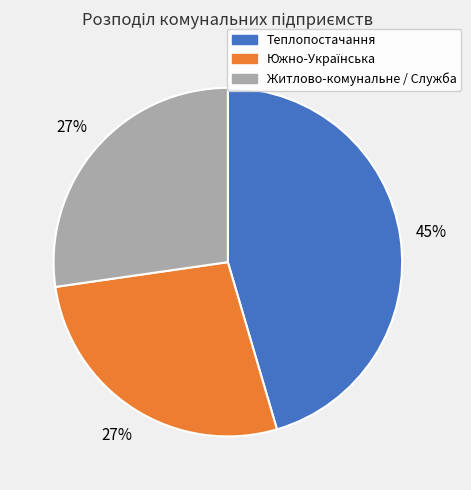

To the nearest percent, what is the average slice percentage?

33%